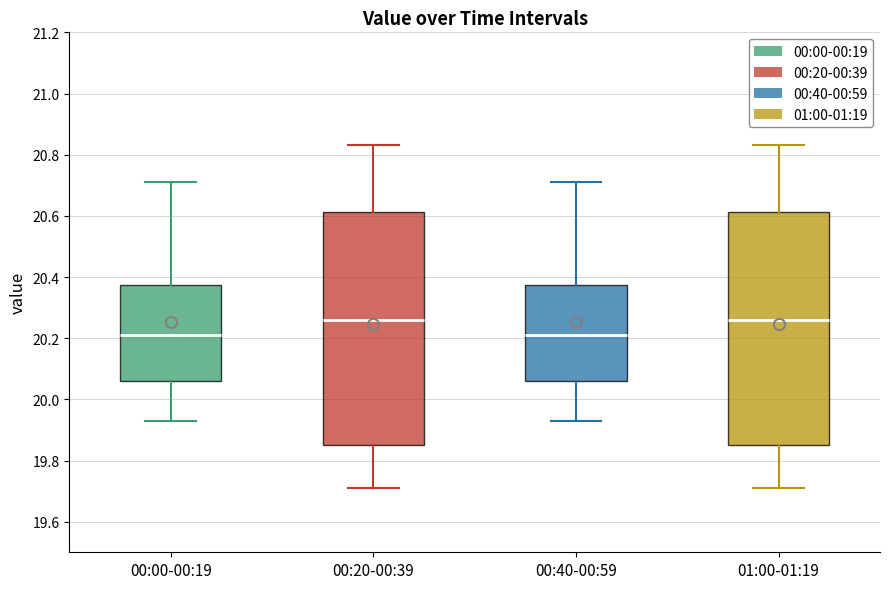

Reading left to right, read every box against the y-axis: the position of its median line, the range the box covers, and the ends of its whiskers. The values are not printed on the chart, so give them approximately, as read against the axis.

00:00-00:19: median 20.22, box 20.06 to 20.38, whiskers 19.94 to 20.72
00:20-00:39: median 20.26, box 19.86 to 20.62, whiskers 19.72 to 20.84
00:40-00:59: median 20.22, box 20.06 to 20.38, whiskers 19.94 to 20.72
01:00-01:19: median 20.26, box 19.86 to 20.62, whiskers 19.72 to 20.84